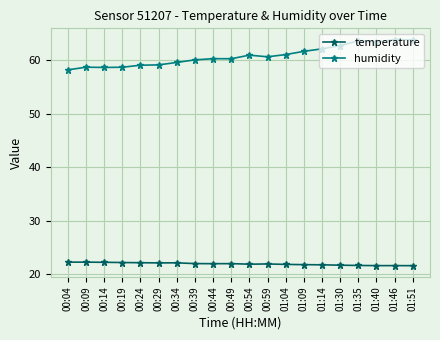

What is the maximum value shown in the chart?

63.9